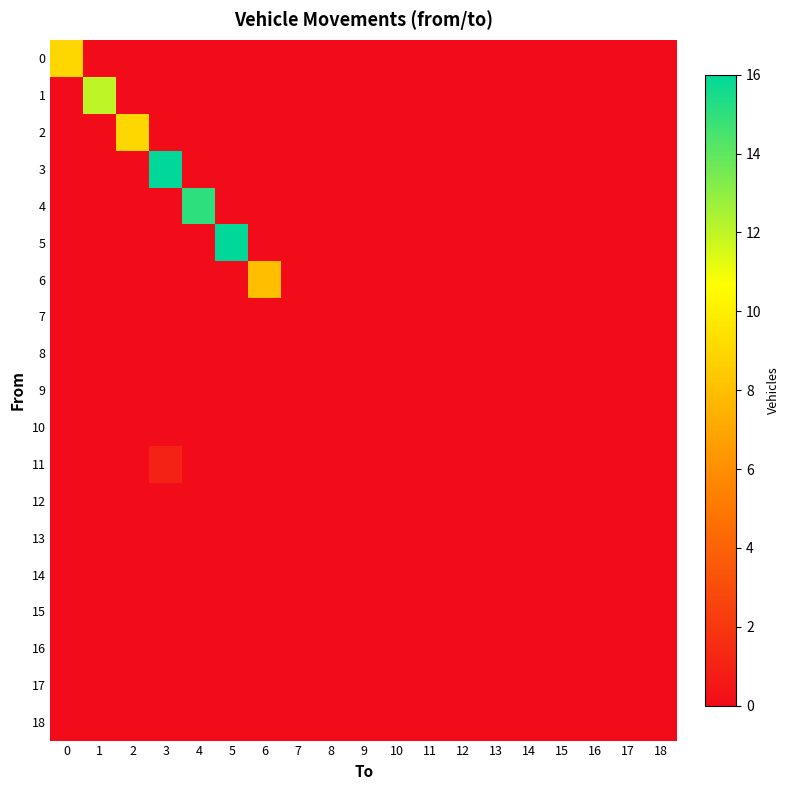

At which category is the sum across all series the highest?

3